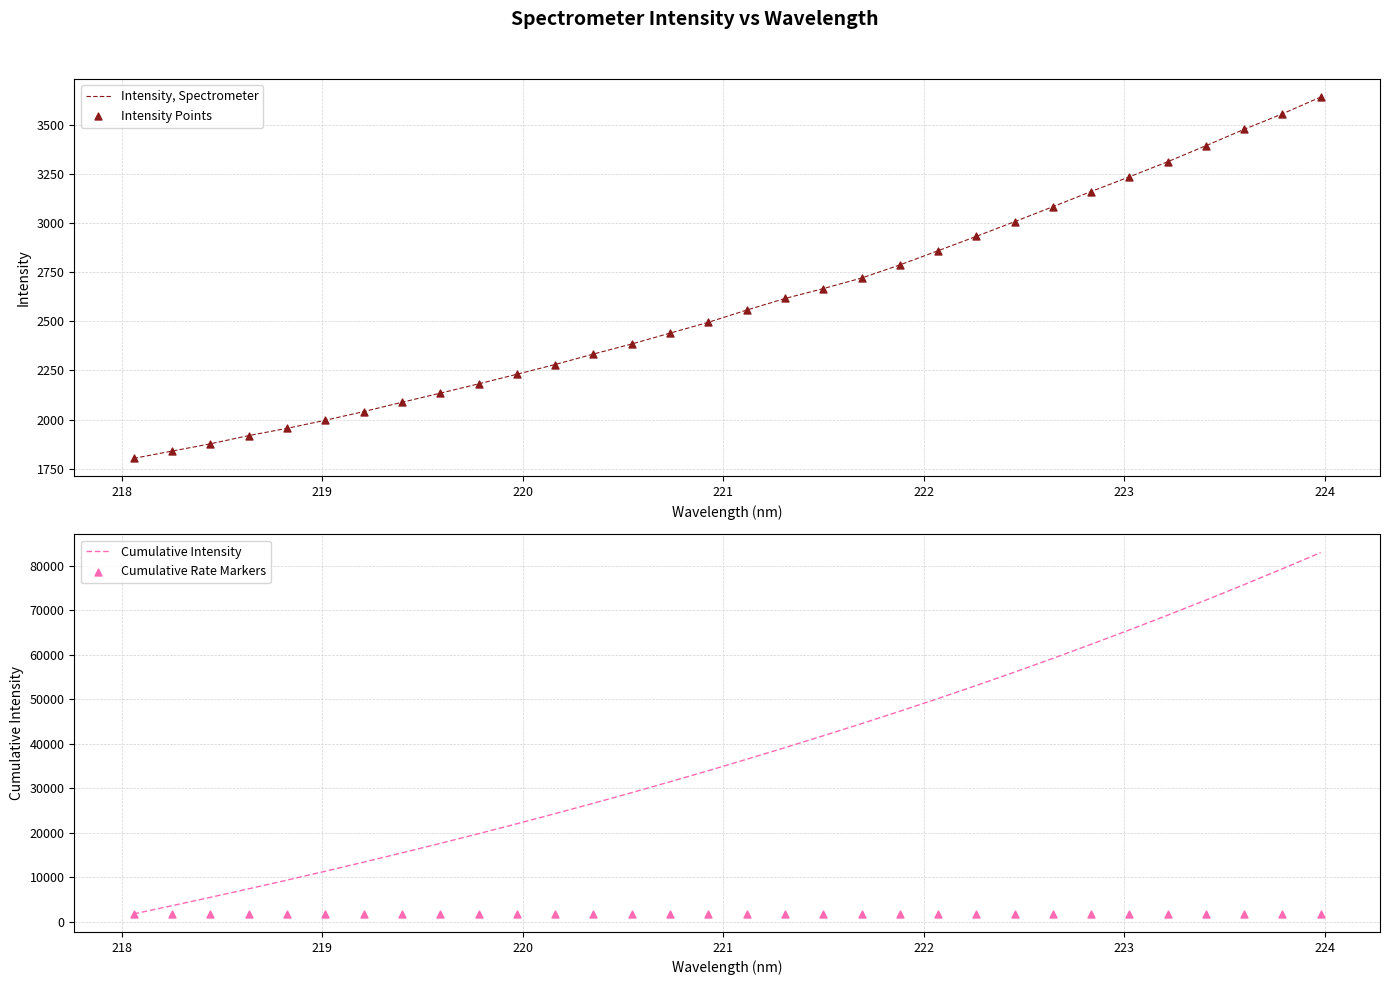

Which series reaches the minimum Y coordinate?

Intensity, Spectrometer